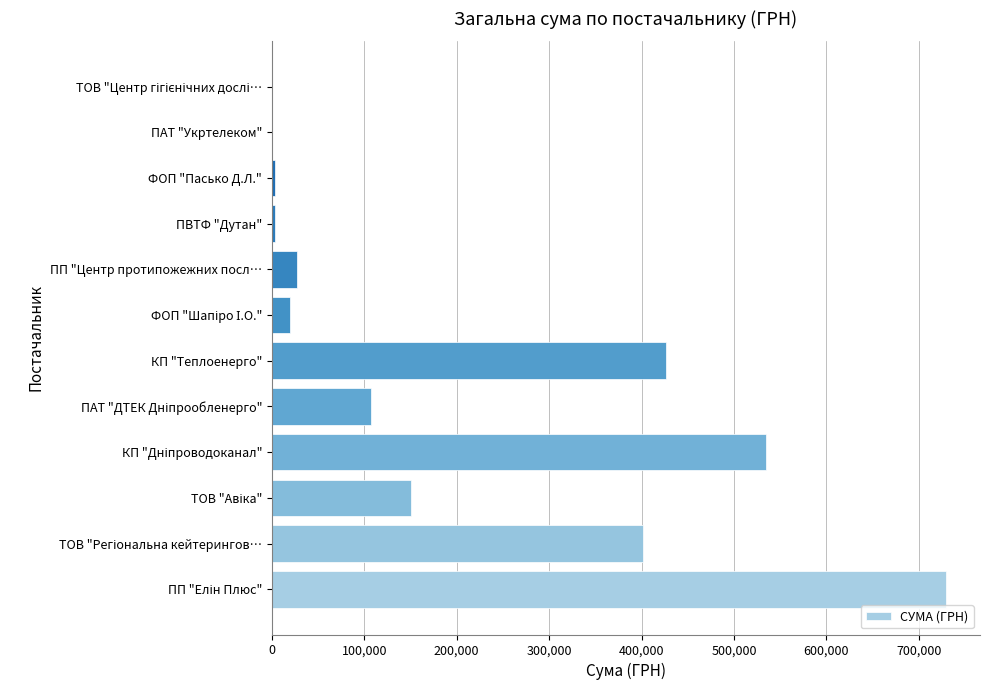

What is the sum of all values?

2405030.1